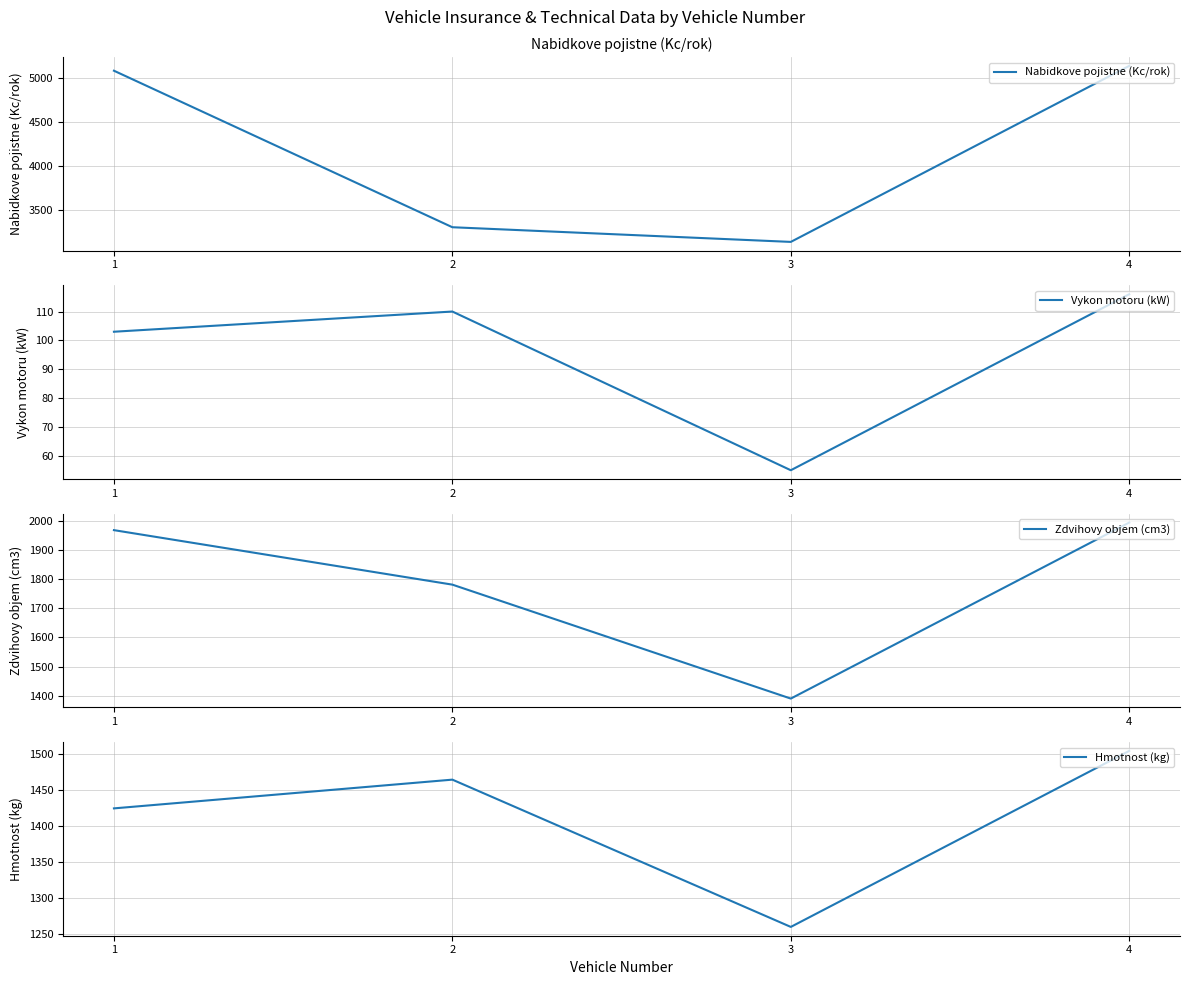

What is the minimum value for Vykon motoru (kW)?

55